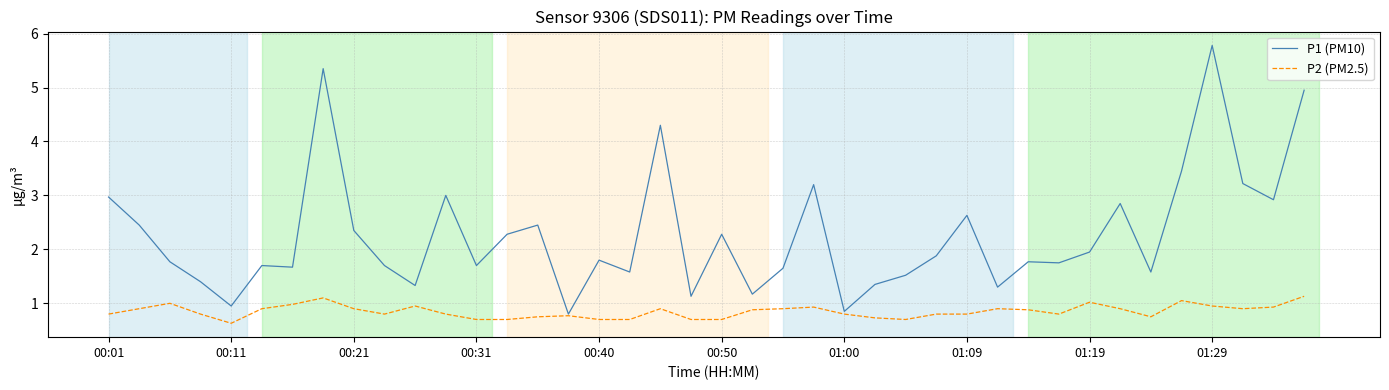

Which series has the largest total across all categories?

P1 (PM10)